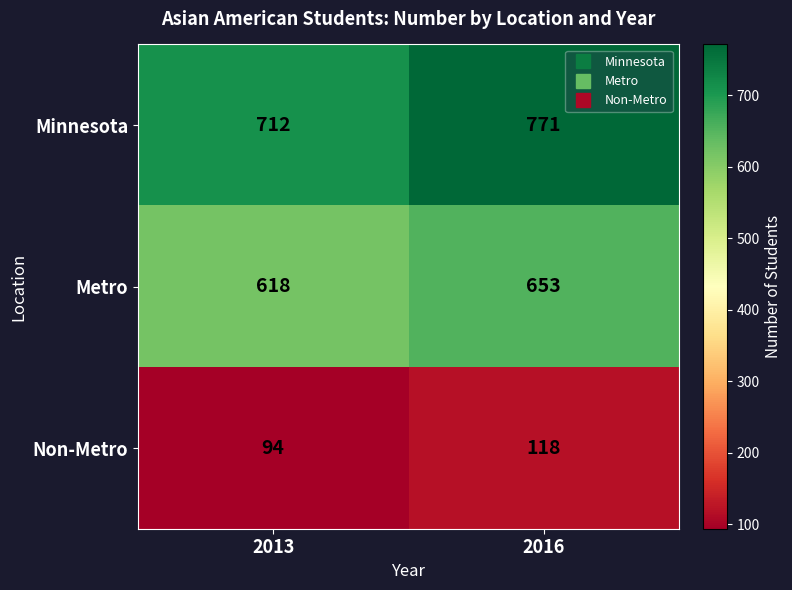

Count the number of categories in the chart.

2